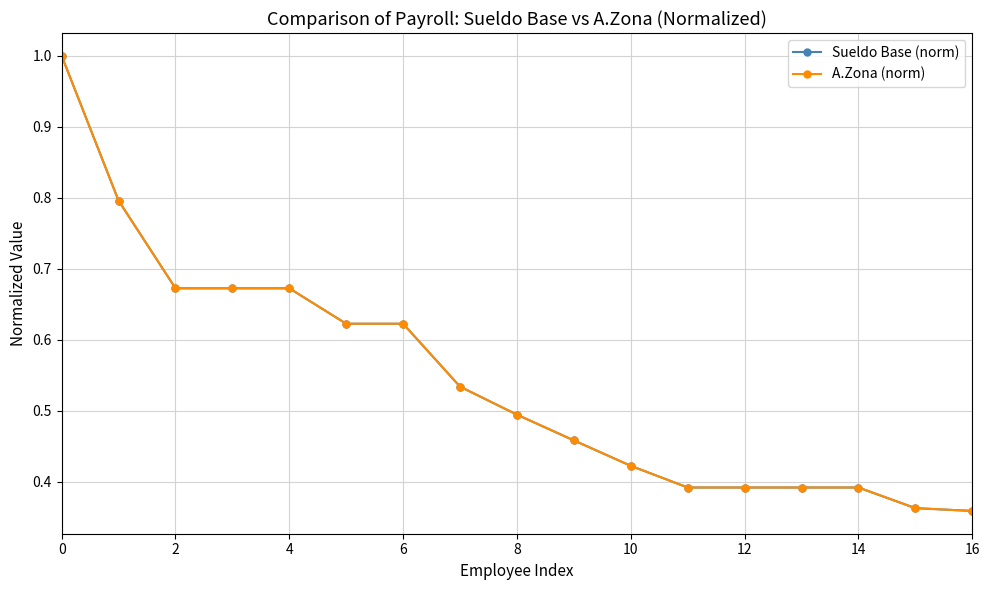

What is the maximum value for A.Zona (norm)?

1.0